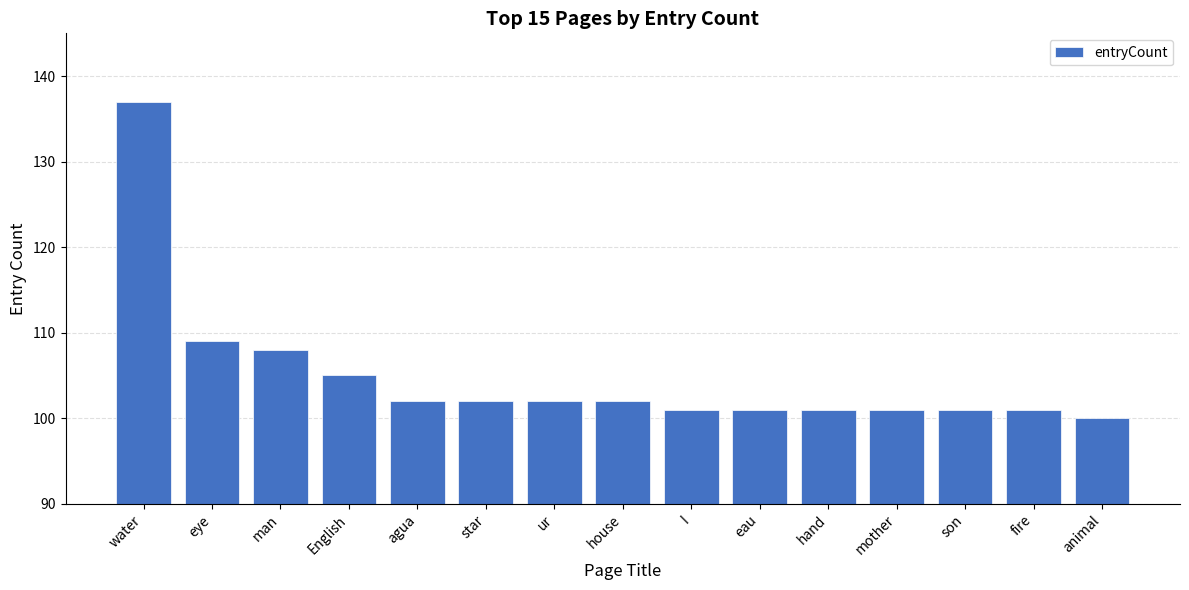

How many distinct data groups are displayed?

1